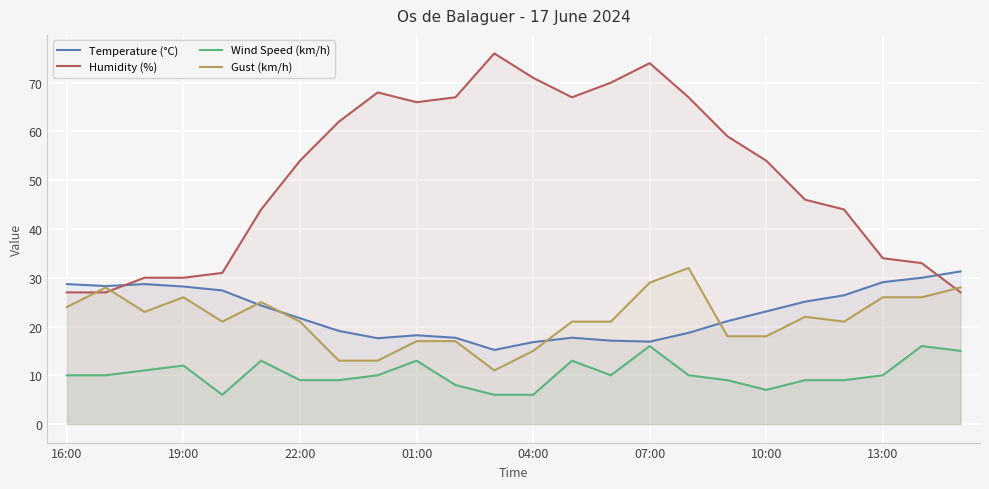

At which category is the sum across all series the highest?

07:00